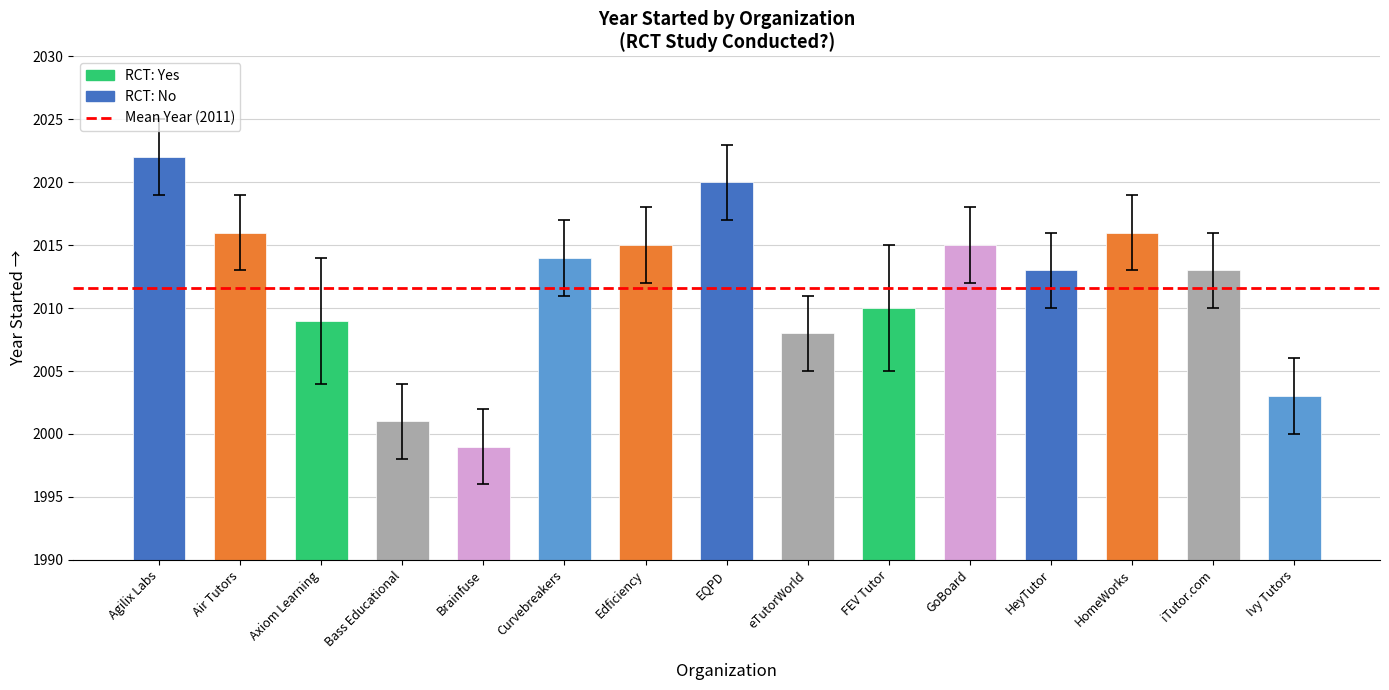

Which has a higher value, Brainfuse or Edficiency?

Edficiency